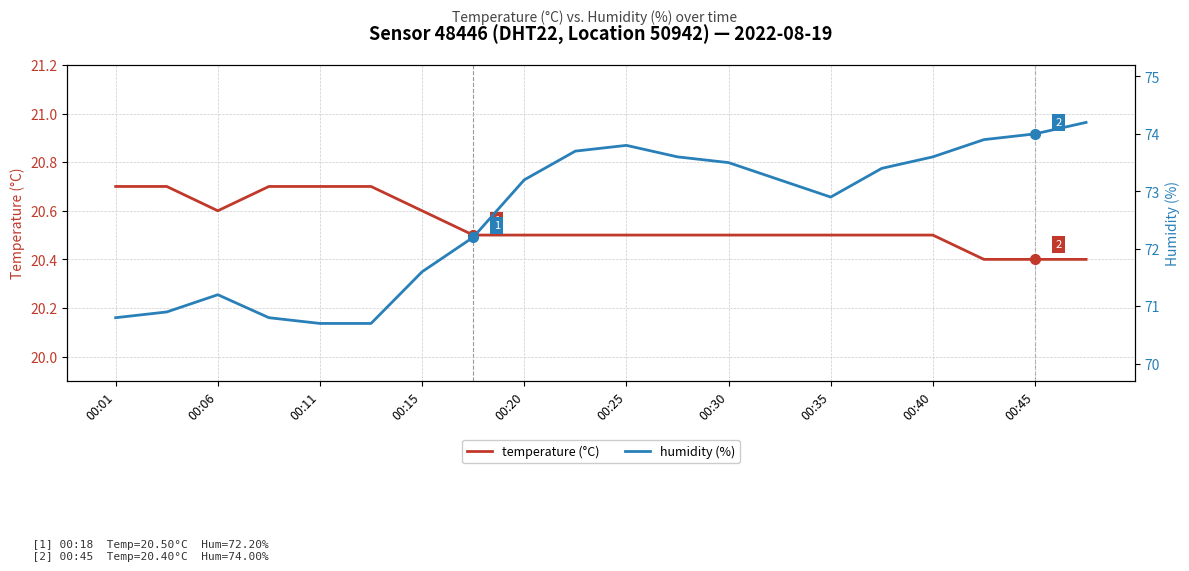

The value of temperature (°C) at 00:25 is 33.7. True or false?

False